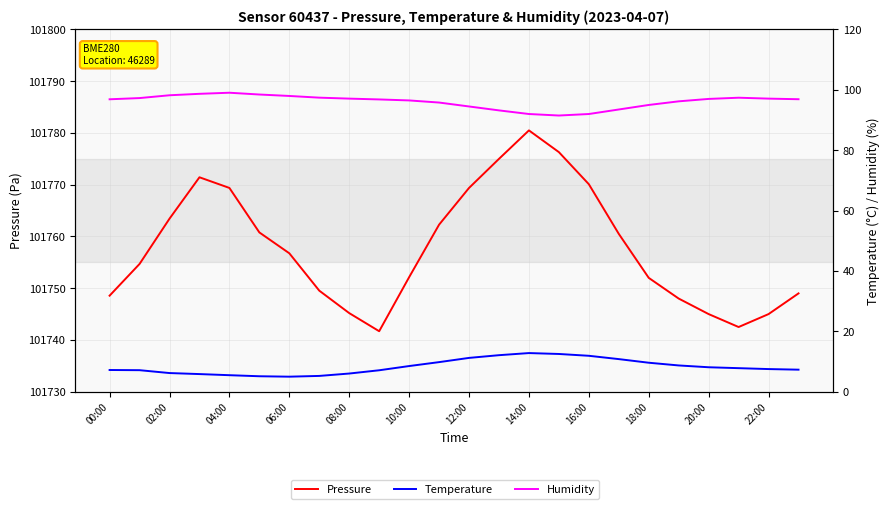

Rank the series at 02:00 from highest to lowest value.

Pressure, Humidity, Temperature